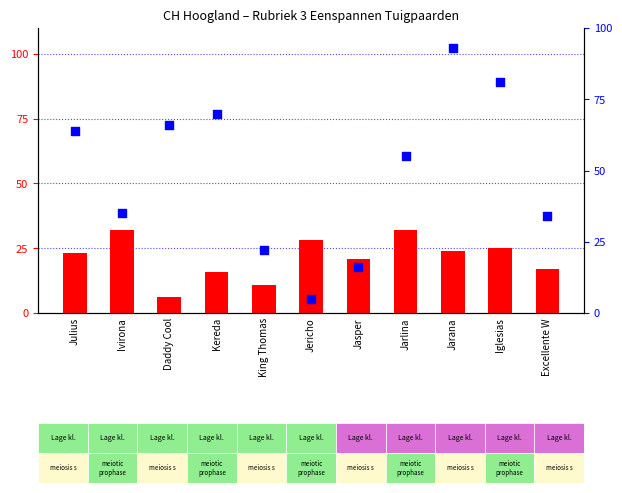

At how many categories does at least one series exceed 46?

6